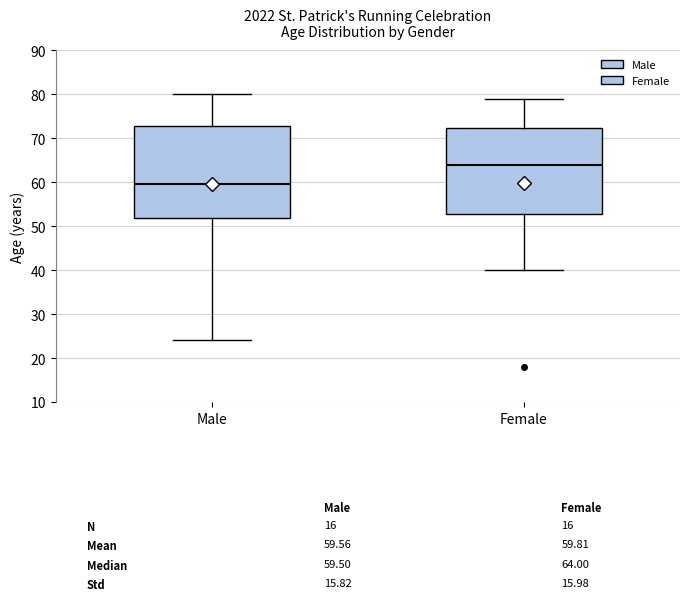

Comparing the boxes themselves (not the whiskers), which one is the tallest?

Male